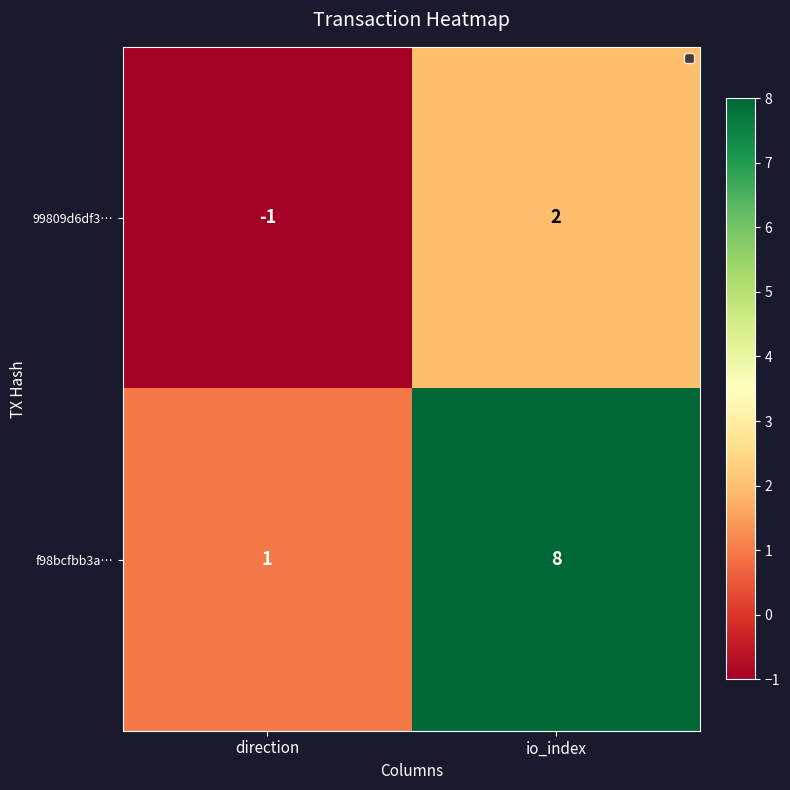

What is the sum of all f98bcfbb3a… values?

9